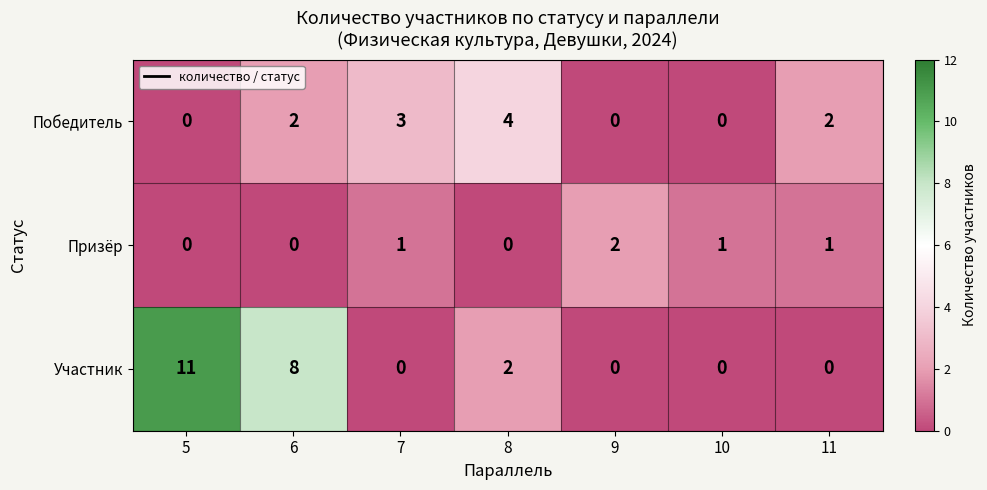

At which category is the sum across all series the highest?

5